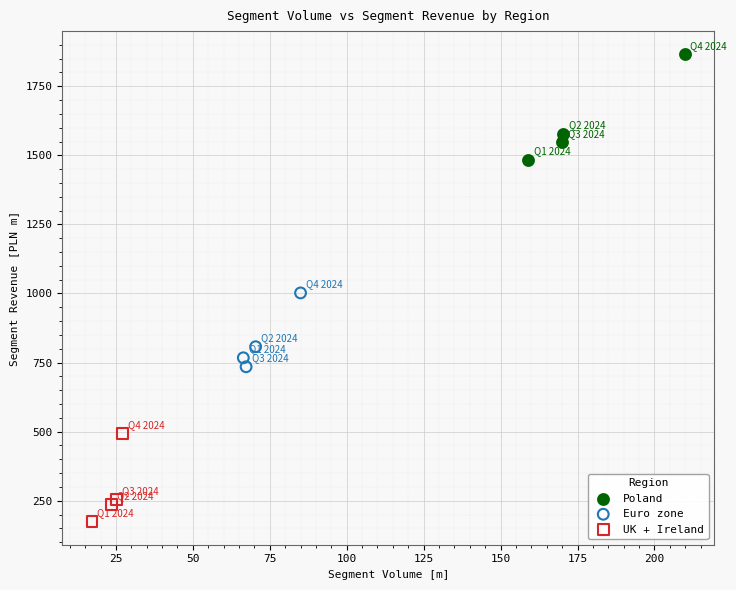

What are all the series names shown in the legend?

Poland, Euro zone, UK + Ireland